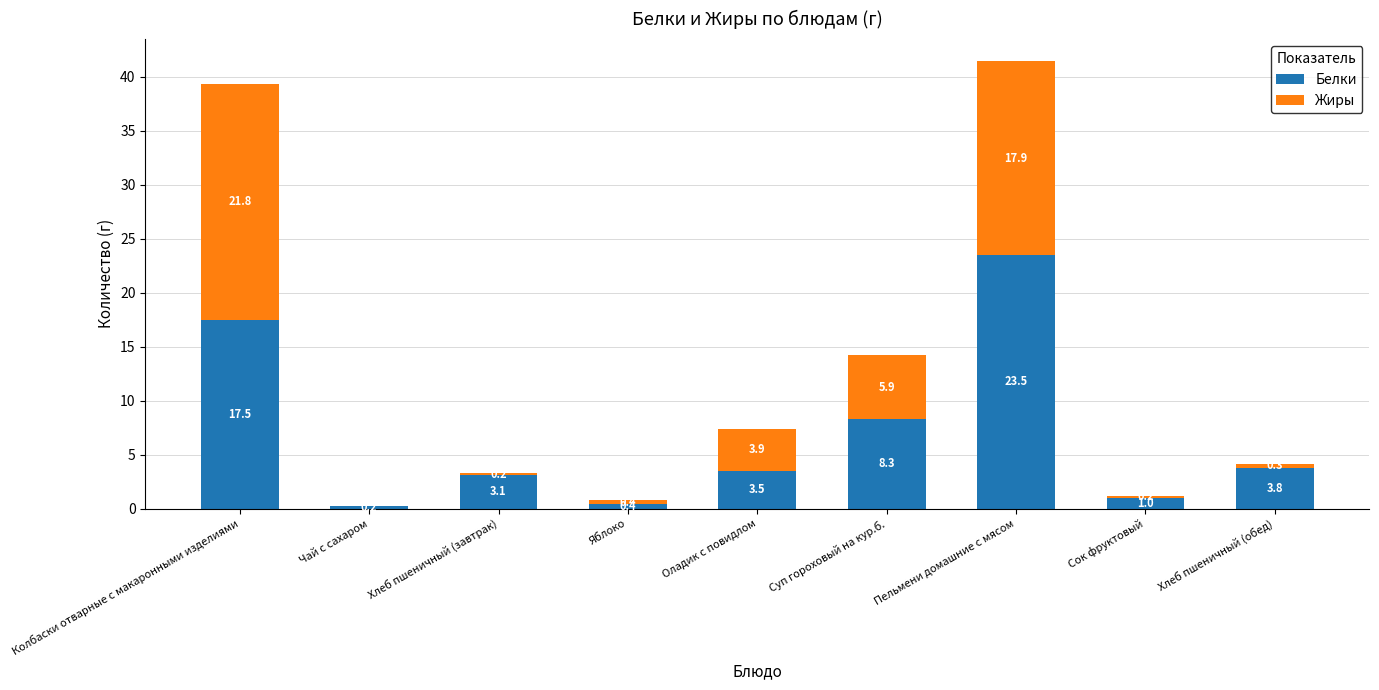

Read the Белки value at Оладик с повидлом.

3.5